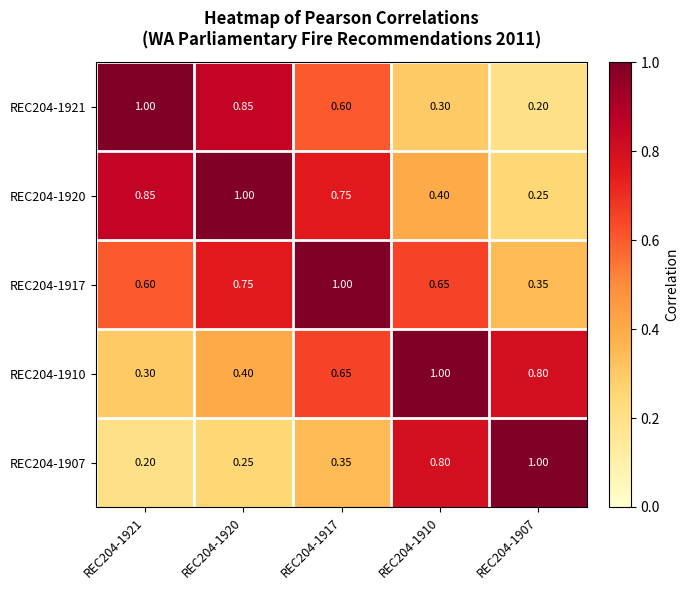

Reading left to right, transcribe all the data shown in this chart.

REC204-1921: REC204-1921=1.0	REC204-1920=0.8	REC204-1917=0.6	REC204-1910=0.3	REC204-1907=0.2
REC204-1920: REC204-1921=0.8	REC204-1920=1.0	REC204-1917=0.8	REC204-1910=0.4	REC204-1907=0.2
REC204-1917: REC204-1921=0.6	REC204-1920=0.8	REC204-1917=1.0	REC204-1910=0.7	REC204-1907=0.3
REC204-1910: REC204-1921=0.3	REC204-1920=0.4	REC204-1917=0.7	REC204-1910=1.0	REC204-1907=0.8
REC204-1907: REC204-1921=0.2	REC204-1920=0.2	REC204-1917=0.3	REC204-1910=0.8	REC204-1907=1.0